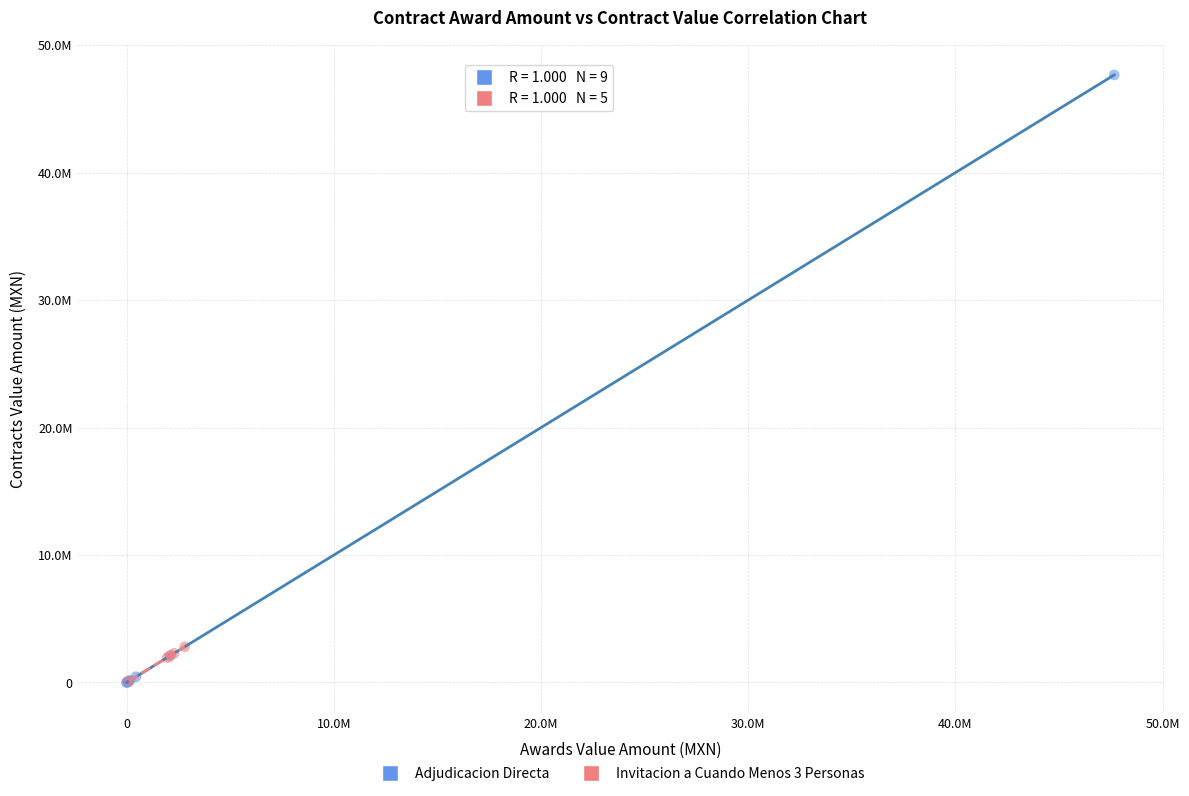

Which series has the largest Y range (max minus min)?

Adjudicacion Directa